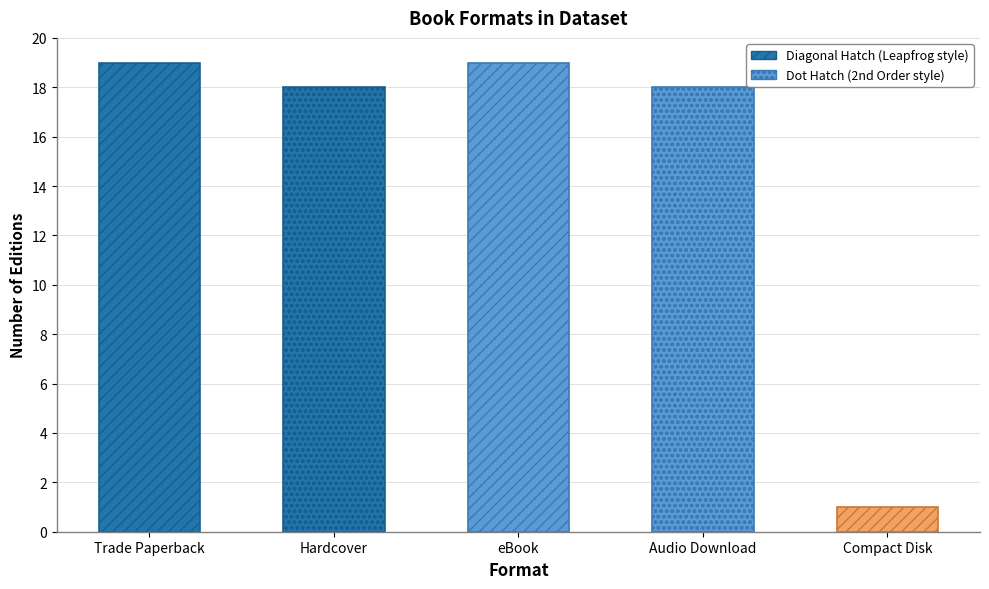

How many categories are shown in the chart?

5